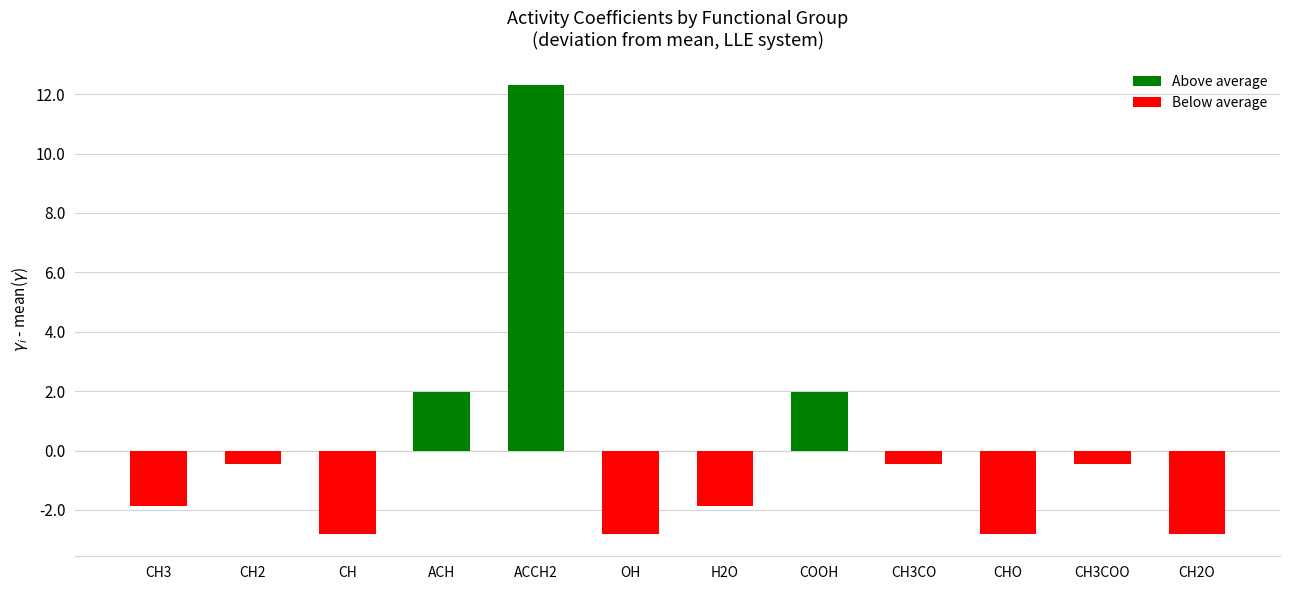

How many values are below zero?

9